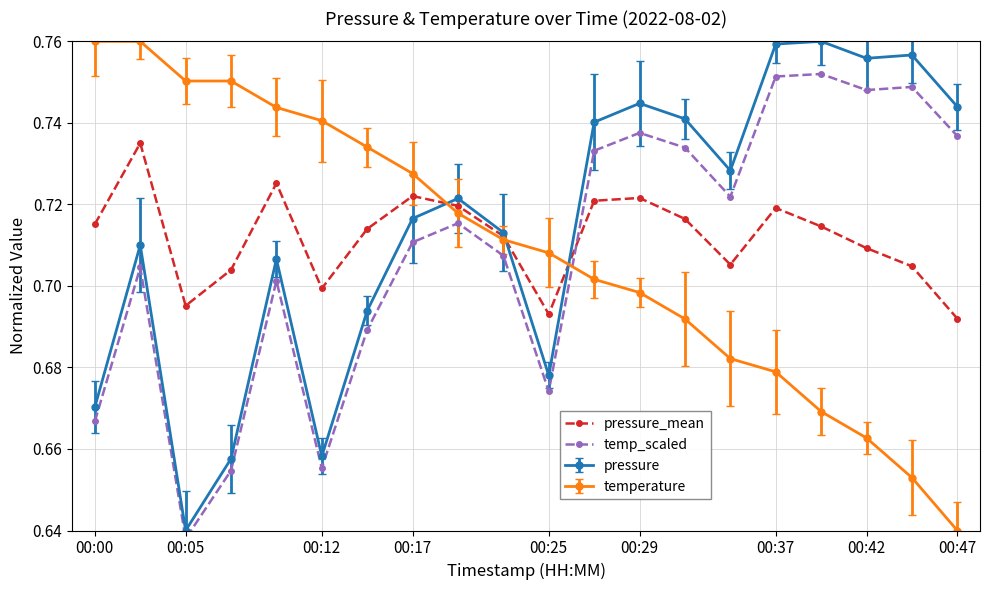

Count the temperature values in the range 0 to 1.

20